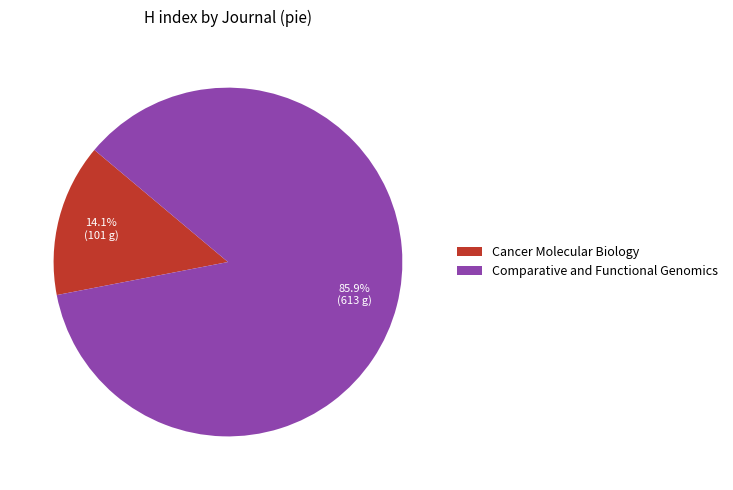

Is it true that Comparative and Functional Genomics is 86% of the pie?

True